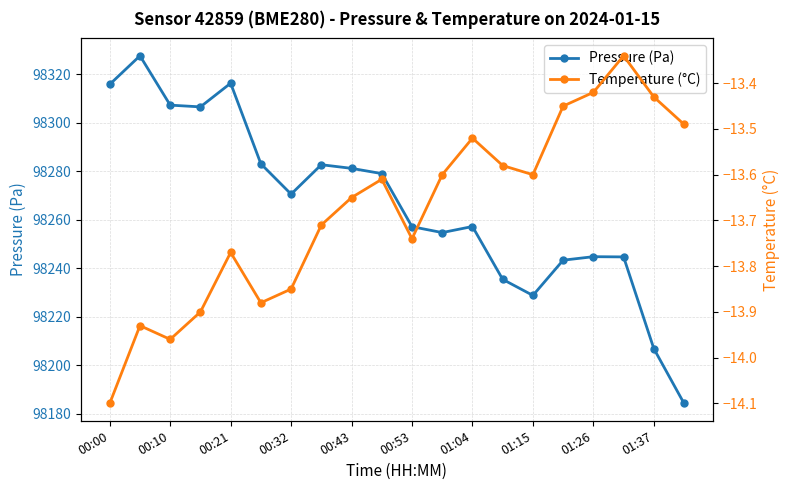

Reading right to left, list all the values displayed in this chart.

Pressure (Pa): 98184.2	98206.8	98244.6	98244.7	98243.3	98228.8	98235.4	98257.2	98254.7	98257.1	98279.0	98281.1	98282.6	98270.5	98283.0	98316.2	98306.5	98307.2	98327.5	98315.8
Temperature (°C): -13.5	-13.4	-13.3	-13.4	-13.4	-13.6	-13.6	-13.5	-13.6	-13.7	-13.6	-13.7	-13.7	-13.8	-13.9	-13.8	-13.9	-14.0	-13.9	-14.1